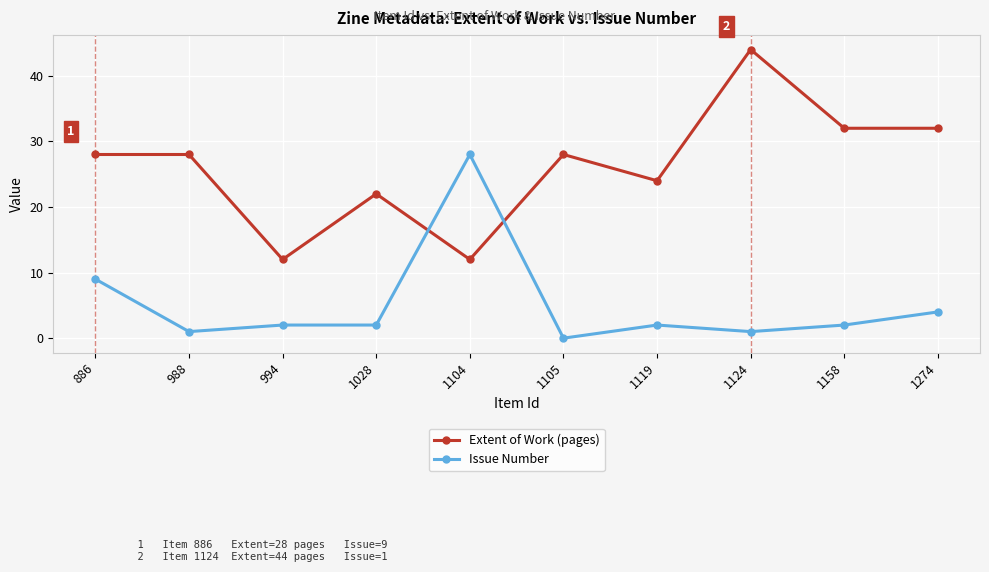

Rank the series at 1104 from highest to lowest value.

Issue Number, Extent of Work (pages)